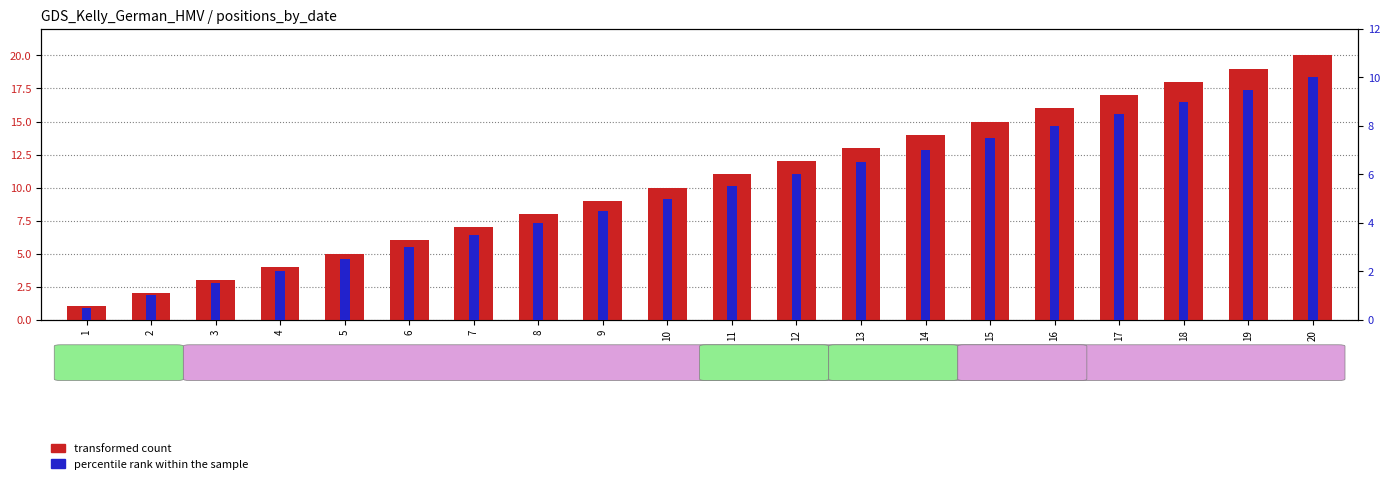

Reading left to right, list all the values displayed in this chart.

transformed count: 1.0	2.0	3.0	4.0	5.0	6.0	7.0	8.0	9.0	10.0	11.0	12.0	13.0	14.0	15.0	16.0	17.0	18.0	19.0	20.0
percentile rank within the sample: 0.5	1.0	1.5	2.0	2.5	3.0	3.5	4.0	4.5	5.0	5.5	6.0	6.5	7.0	7.5	8.0	8.5	9.0	9.5	10.0